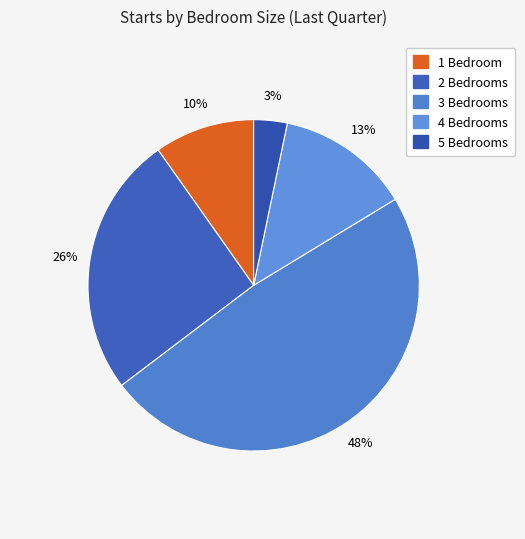

To the nearest percent, what is the combined percentage of 1 Bedroom and 4 Bedrooms?

23%